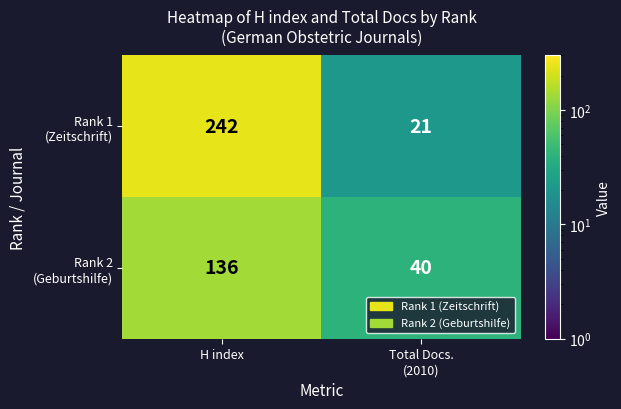

What is the smallest value displayed?

21